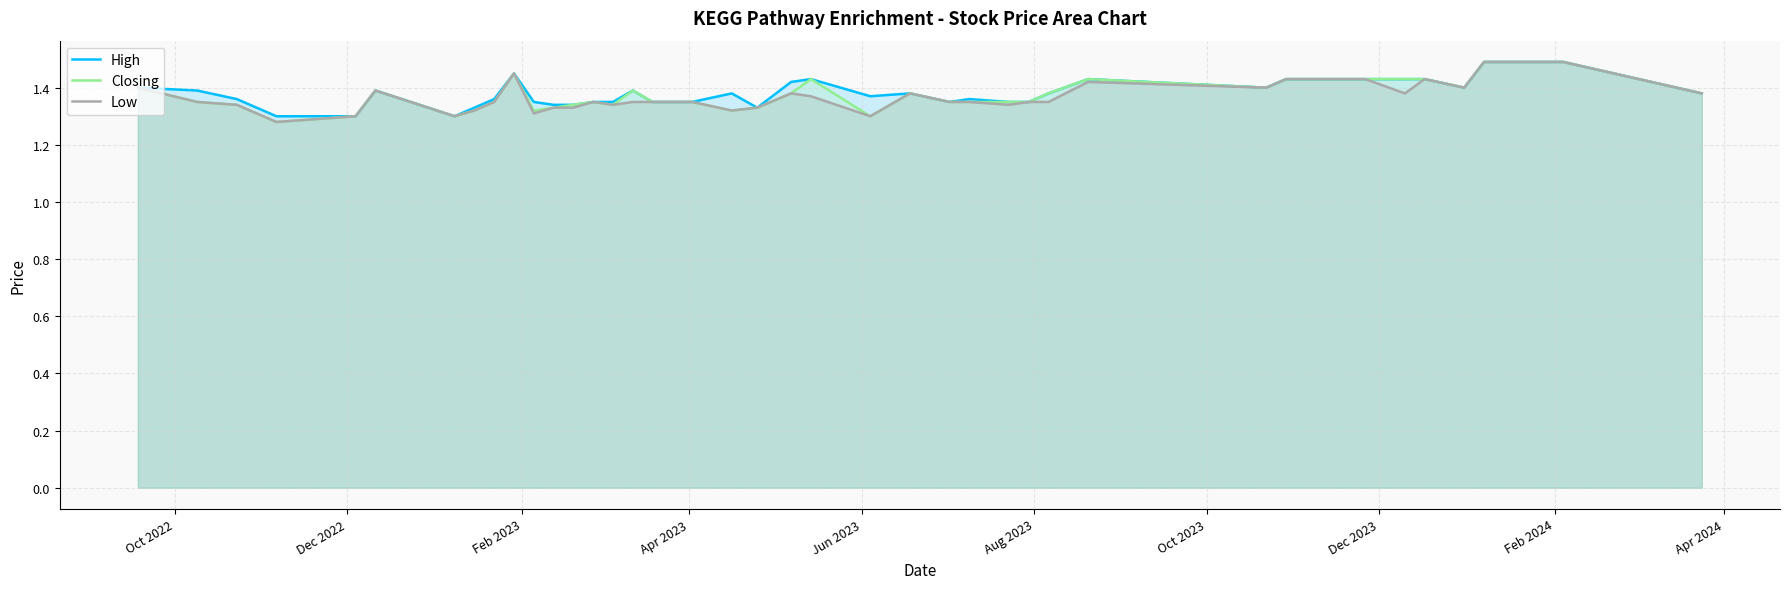

Which series has the largest total across all categories?

High